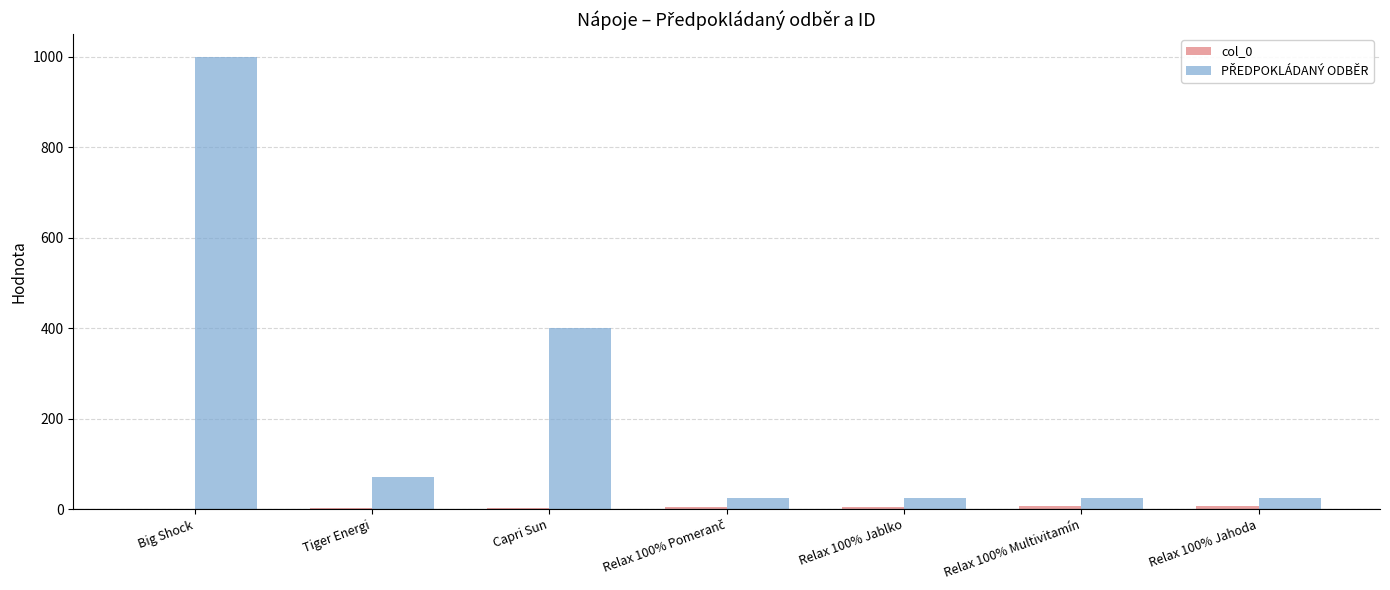

At which category is the sum across all series the highest?

Big Shock